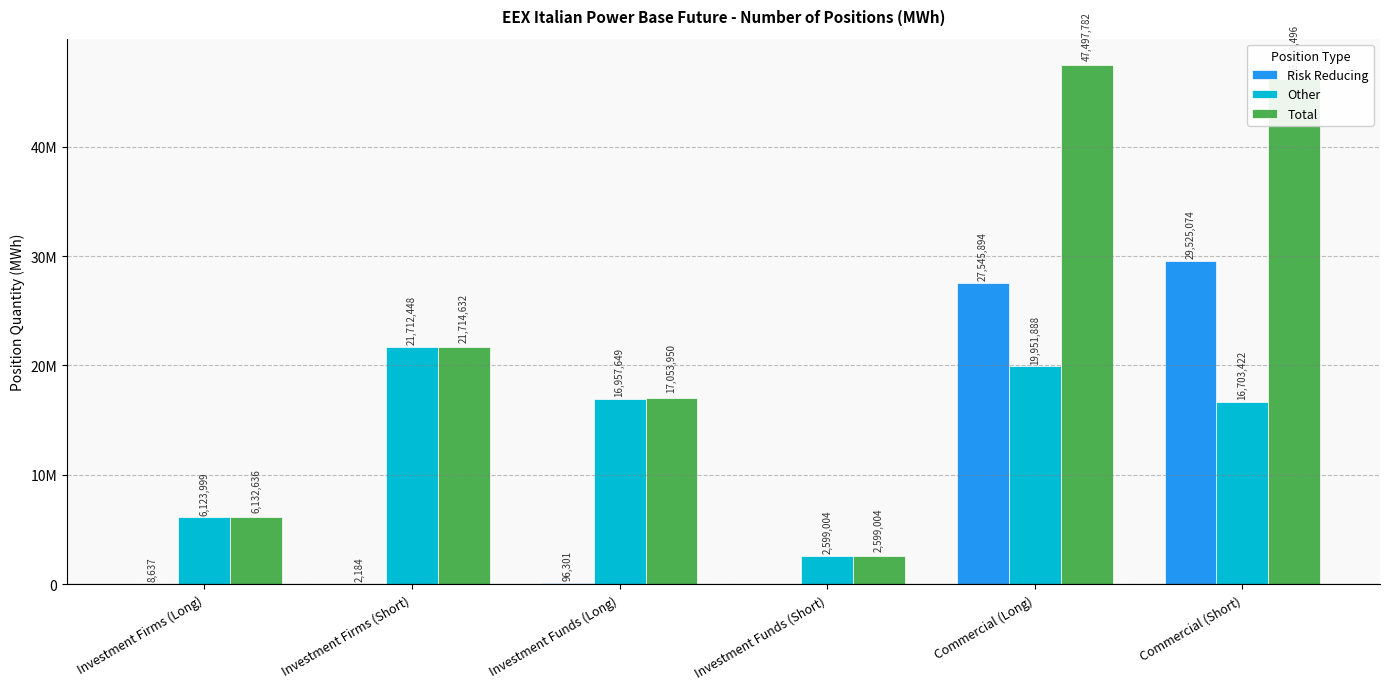

What is the sum of all Total values?

141226500